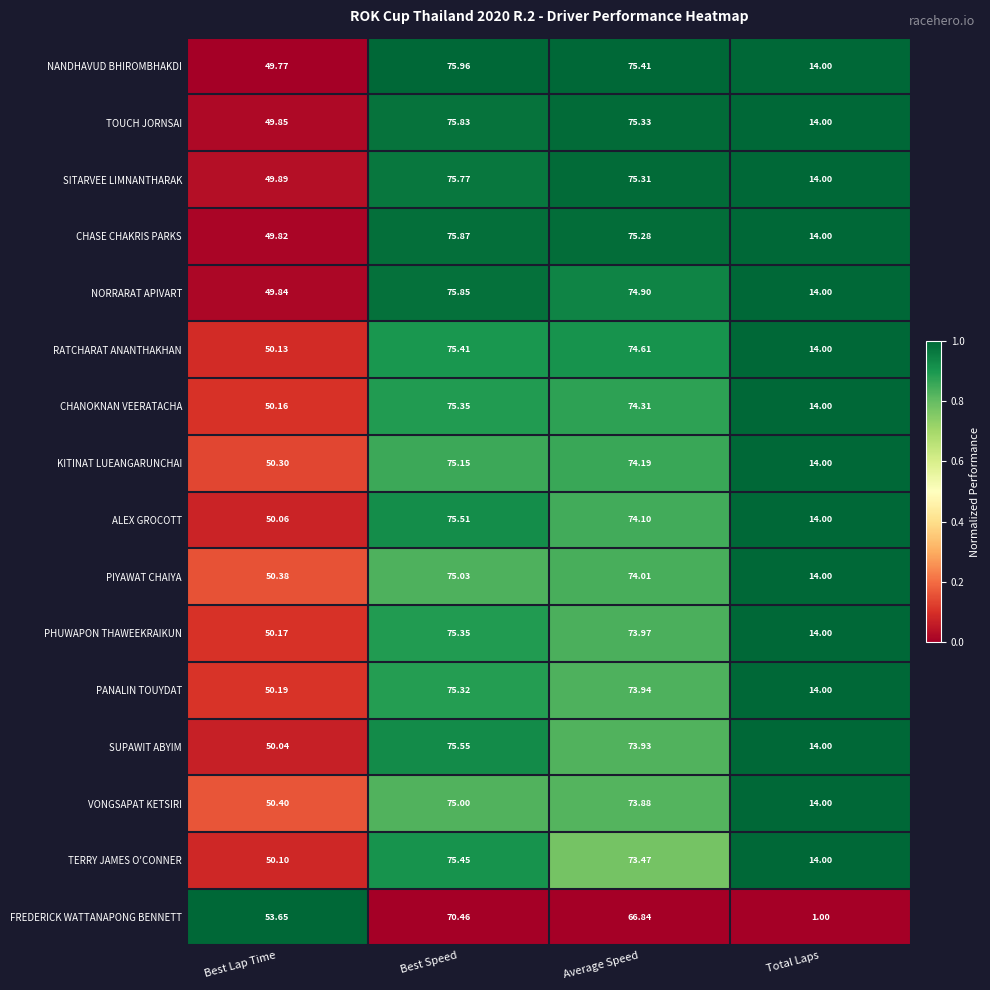

Which label corresponds to the smallest value in the chart?

Total Laps